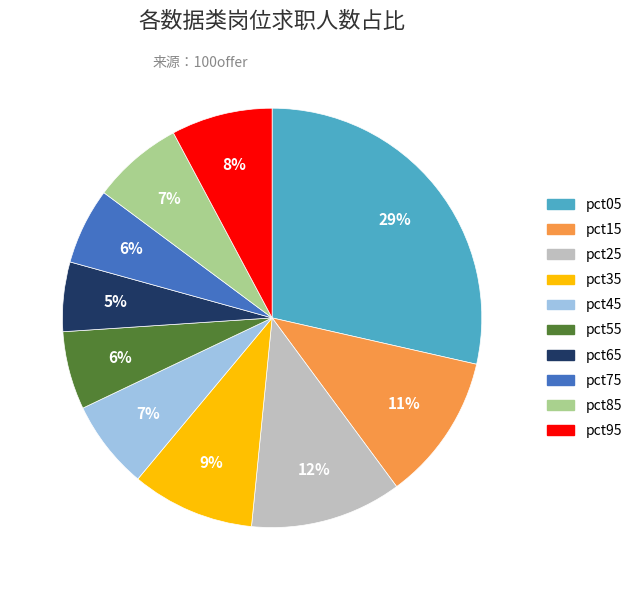

Combined, do pct85 and pct95 account for over 50%?

No